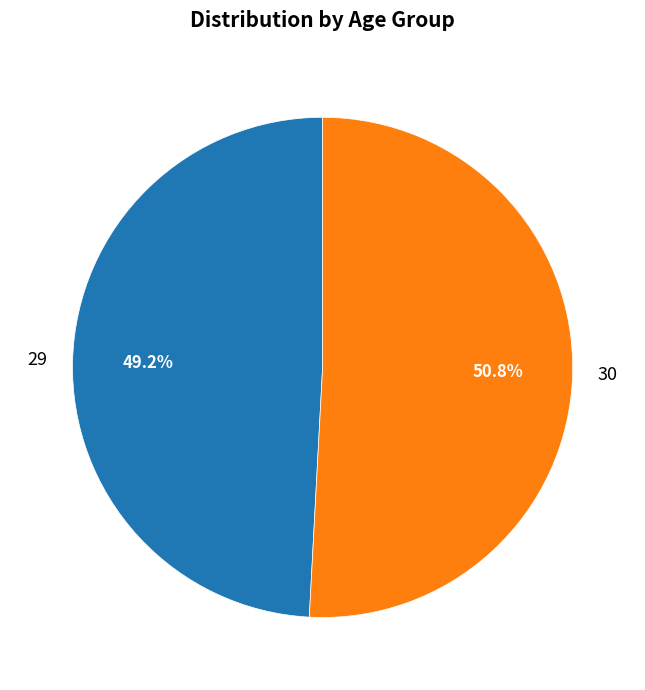

How many segments does this pie chart have?

2